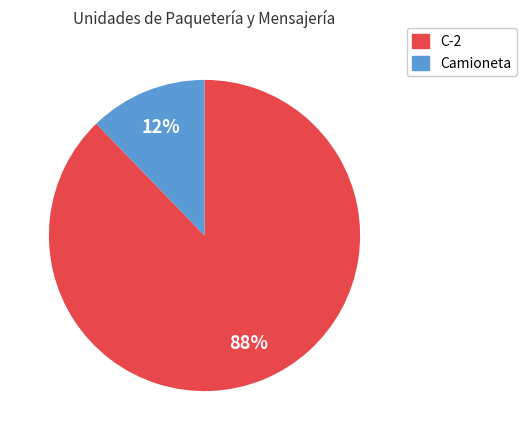

How many slices are in this pie chart?

2